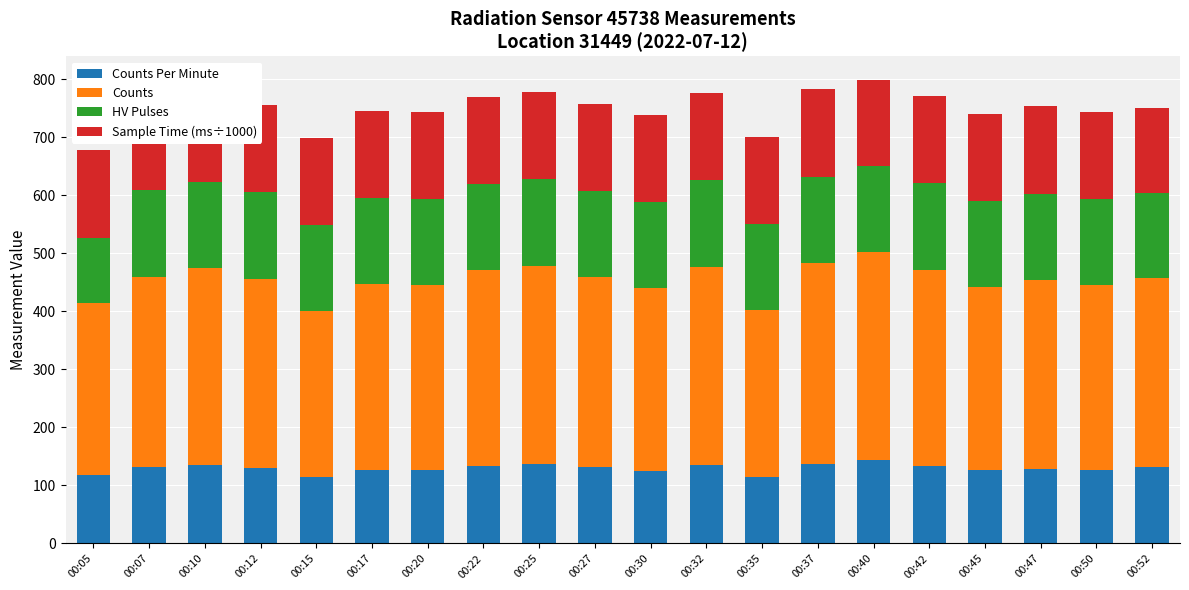

What is the total value across all series at 00:12?

755.0